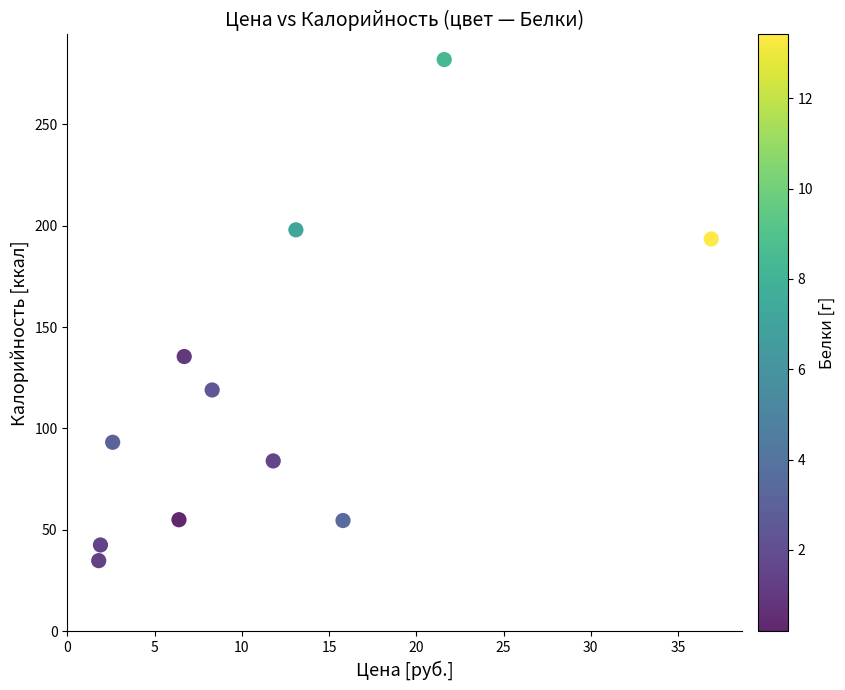

What is the average Y value?

117.5